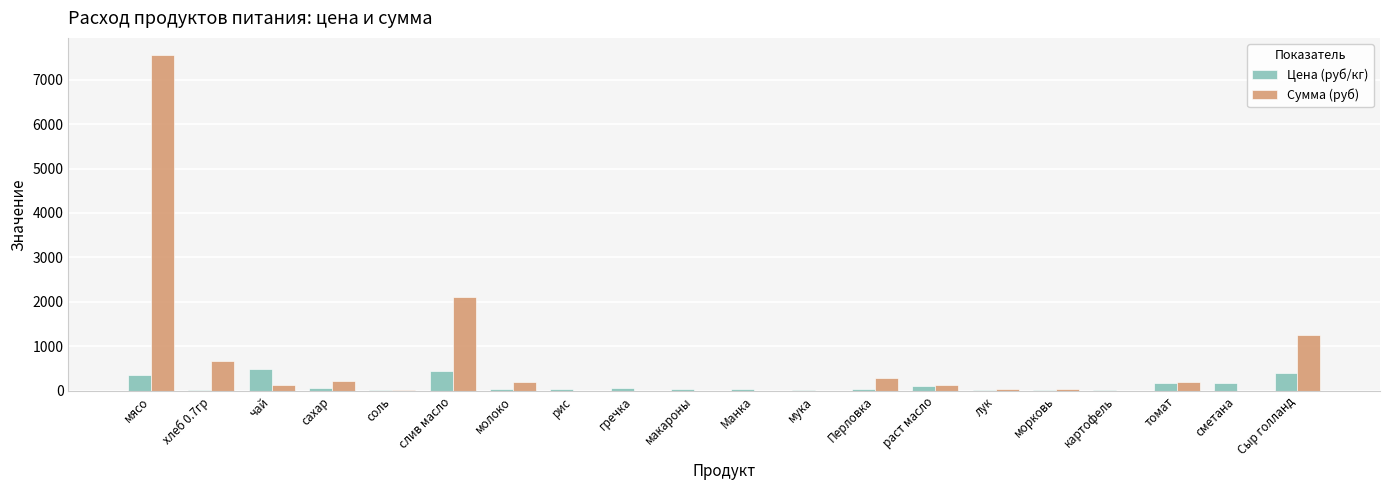

Is it true that Сумма (руб) equals 2299.2 at гречка?

False